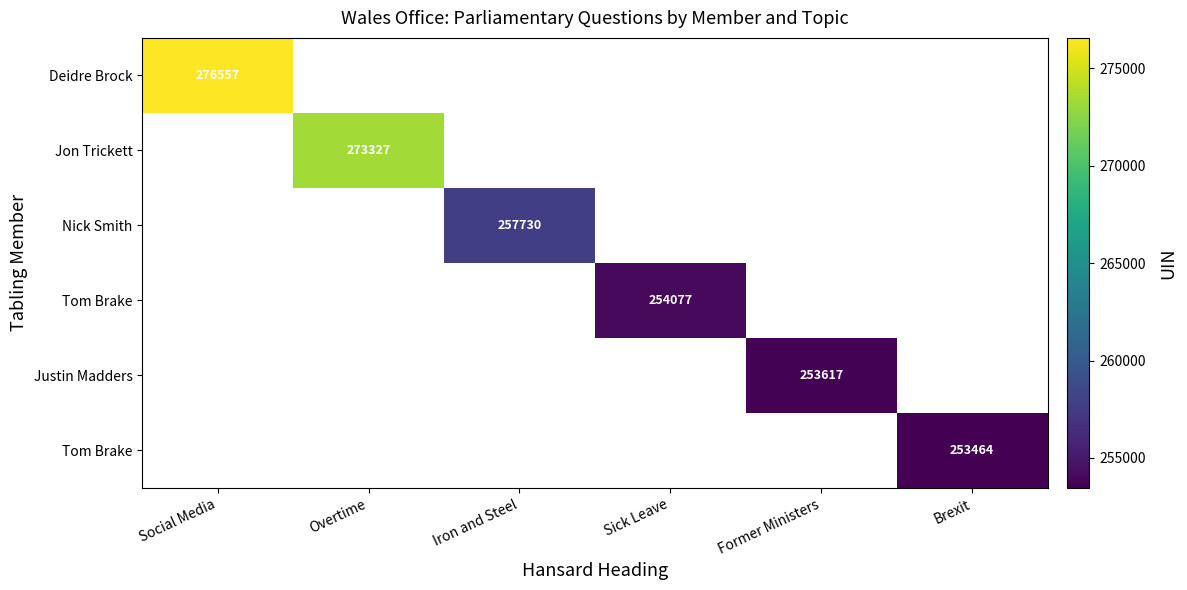

Which category has the highest value across all series?

Social Media